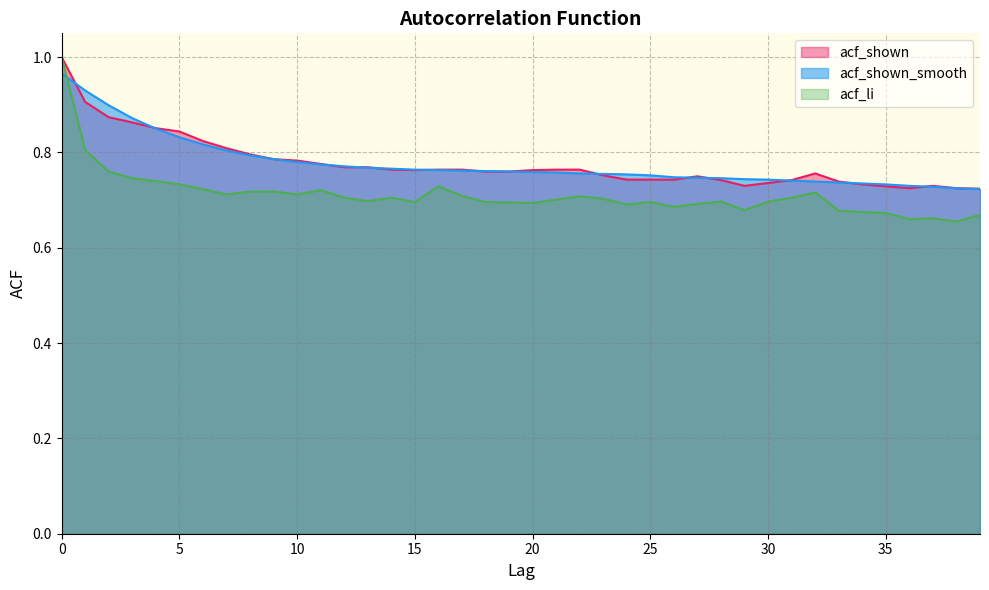

How many times do acf_shown_smooth and acf_li cross each other?

1